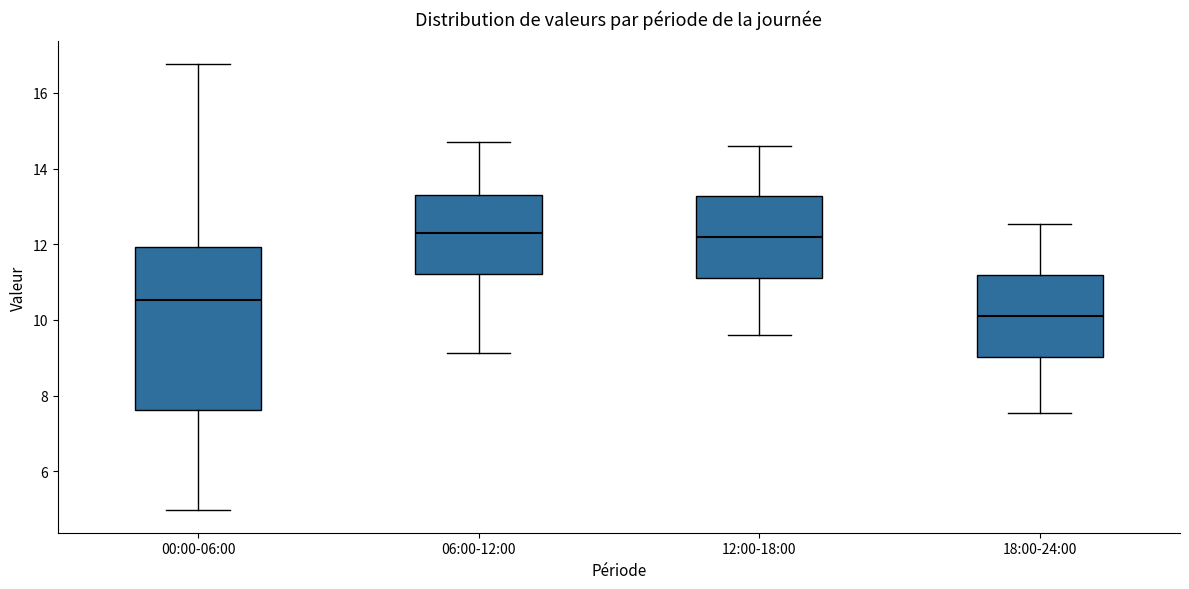

Reading left to right, read every box against the y-axis: the position of its median line, the range the box covers, and the ends of its whiskers. The values are not printed on the chart, so give them approximately, as read against the axis.

00:00-06:00: median 10.6, box 7.6 to 12.0, whiskers 5.0 to 16.8
06:00-12:00: median 12.4, box 11.2 to 13.4, whiskers 9.2 to 14.8
12:00-18:00: median 12.2, box 11.2 to 13.2, whiskers 9.6 to 14.6
18:00-24:00: median 10.2, box 9.0 to 11.2, whiskers 7.6 to 12.6